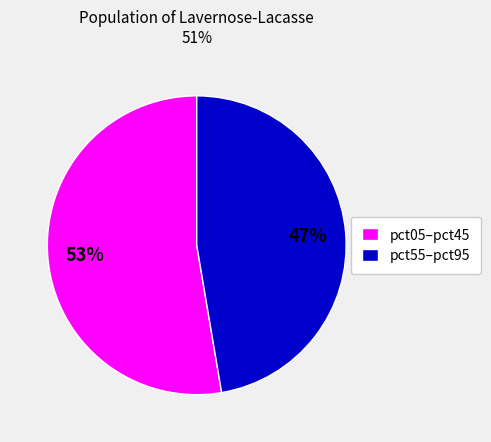

How many slices are in this pie chart?

2